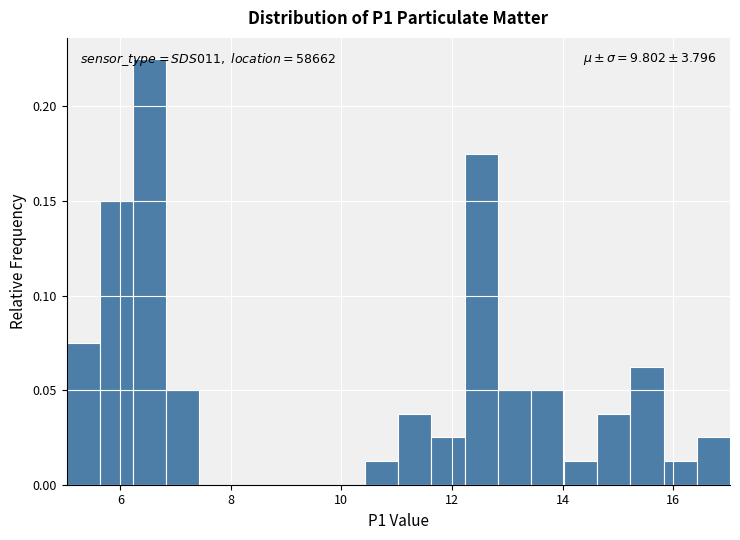

Read against the x-axis, roughly where is the centre of the tallest bar?

6.6